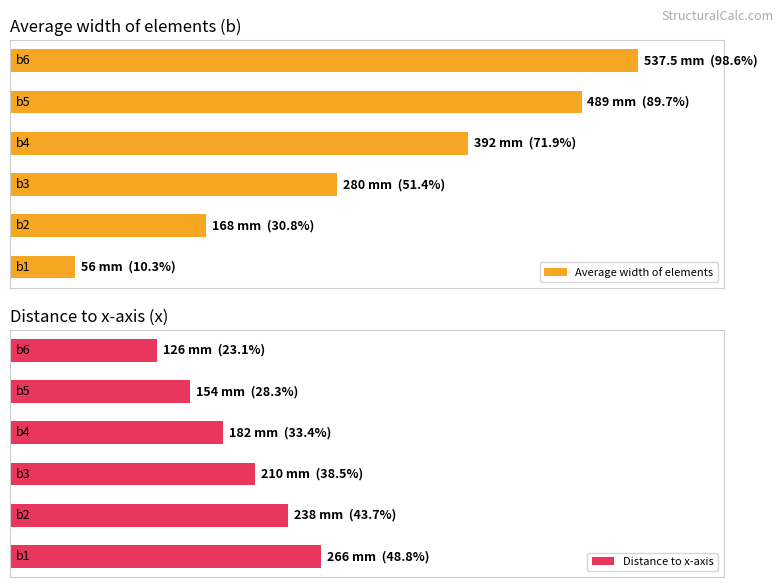

What is the value of the Average width of elements bar at the 4th from the left?

392.0